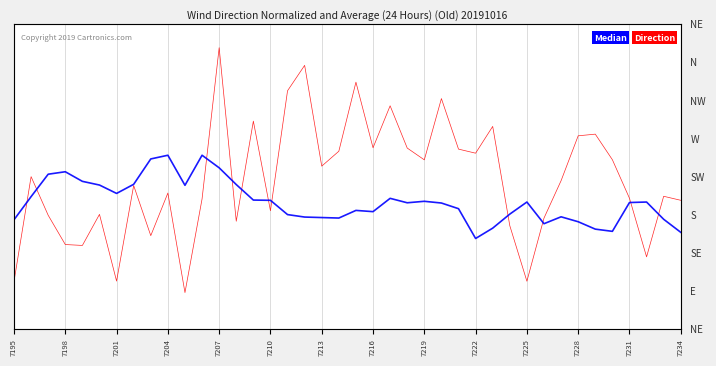

Rank the series at 14 from lowest to highest value.

Median, Direction